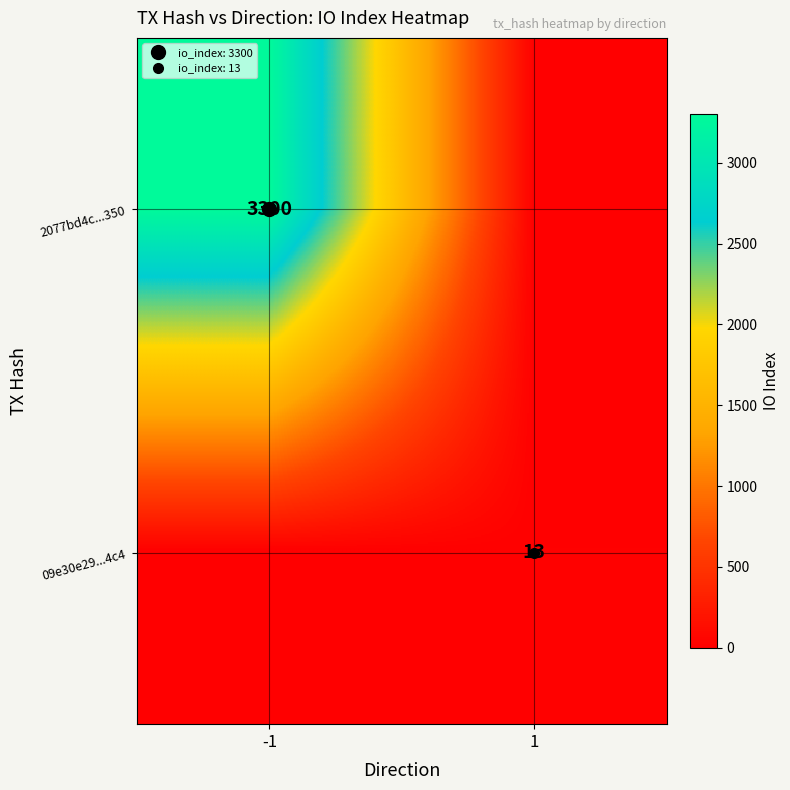

How many values in 09e30e29...4c4 are above zero?

1